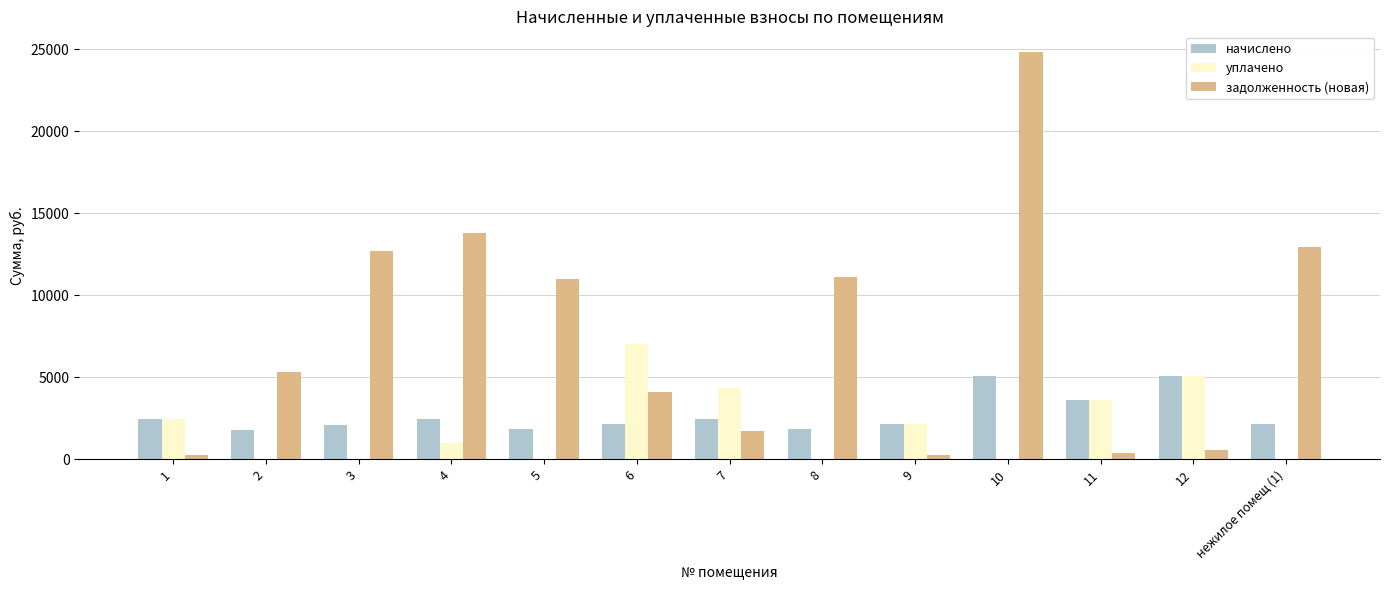

What is the highest value of the задолженность (новая) series?

24846.9